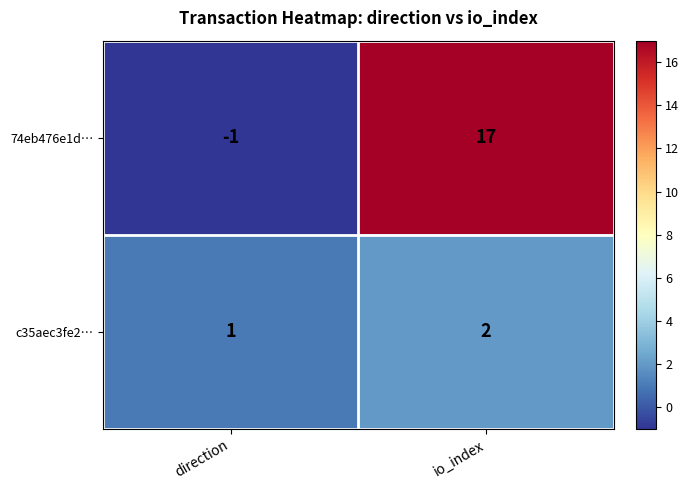

Which series changed the most between direction and io_index?

74eb476e1d…